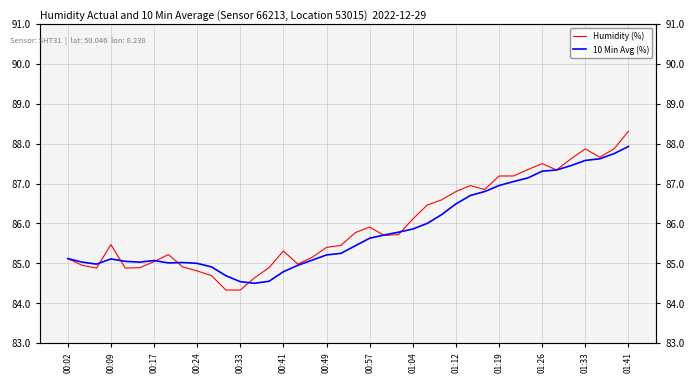

What is the value of the Humidity (%) point at the 40th from the left?

88.3